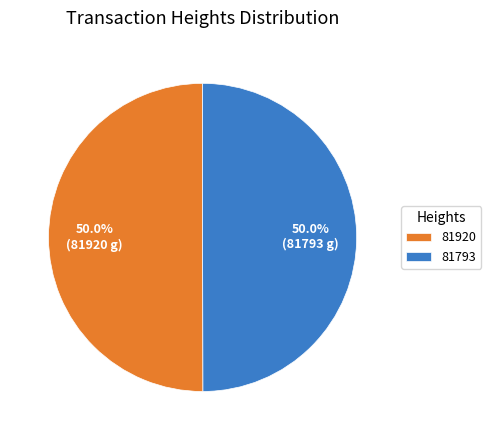

What portion of the pie excludes 81793?

50.0%